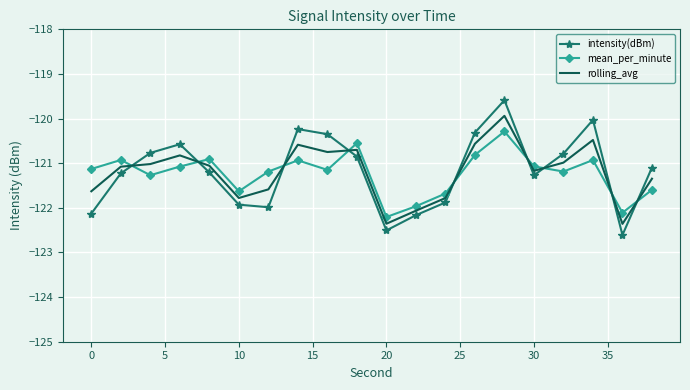

Reading left to right, what are all the values shown in this chart?

intensity(dBm): -122.1	-121.2	-120.8	-120.6	-121.2	-121.9	-122.0	-120.2	-120.3	-120.9	-122.5	-122.2	-121.9	-120.3	-119.6	-121.3	-120.8	-120.0	-122.6	-121.1
mean_per_minute: -121.1	-120.9	-121.3	-121.1	-120.9	-121.6	-121.2	-120.9	-121.1	-120.6	-122.2	-122.0	-121.7	-120.8	-120.3	-121.1	-121.2	-120.9	-122.1	-121.6
rolling_avg: -121.6	-121.1	-121.0	-120.8	-121.1	-121.8	-121.6	-120.6	-120.7	-120.7	-122.4	-122.1	-121.8	-120.6	-119.9	-121.2	-121.0	-120.5	-122.4	-121.3